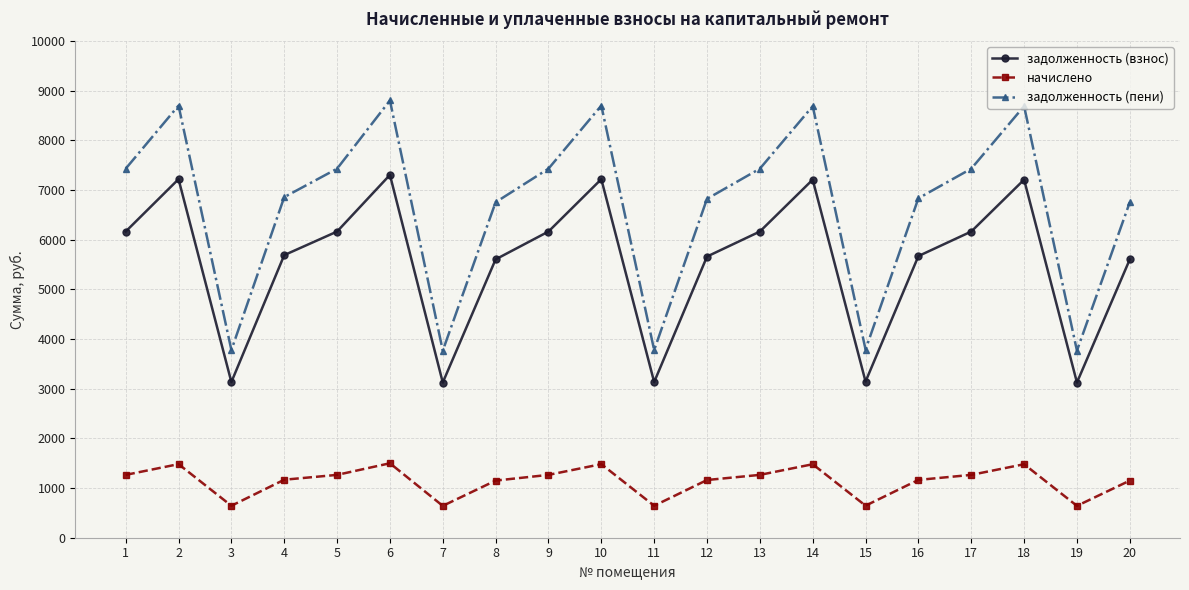

Between 5 and 15, which series saw the biggest shift?

задолженность (пени)